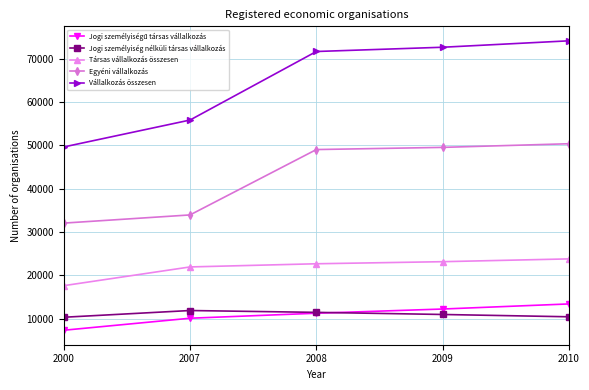

True or false: Egyéni vállalkozás and Társas vállalkozás összesen intersect in this chart.

False